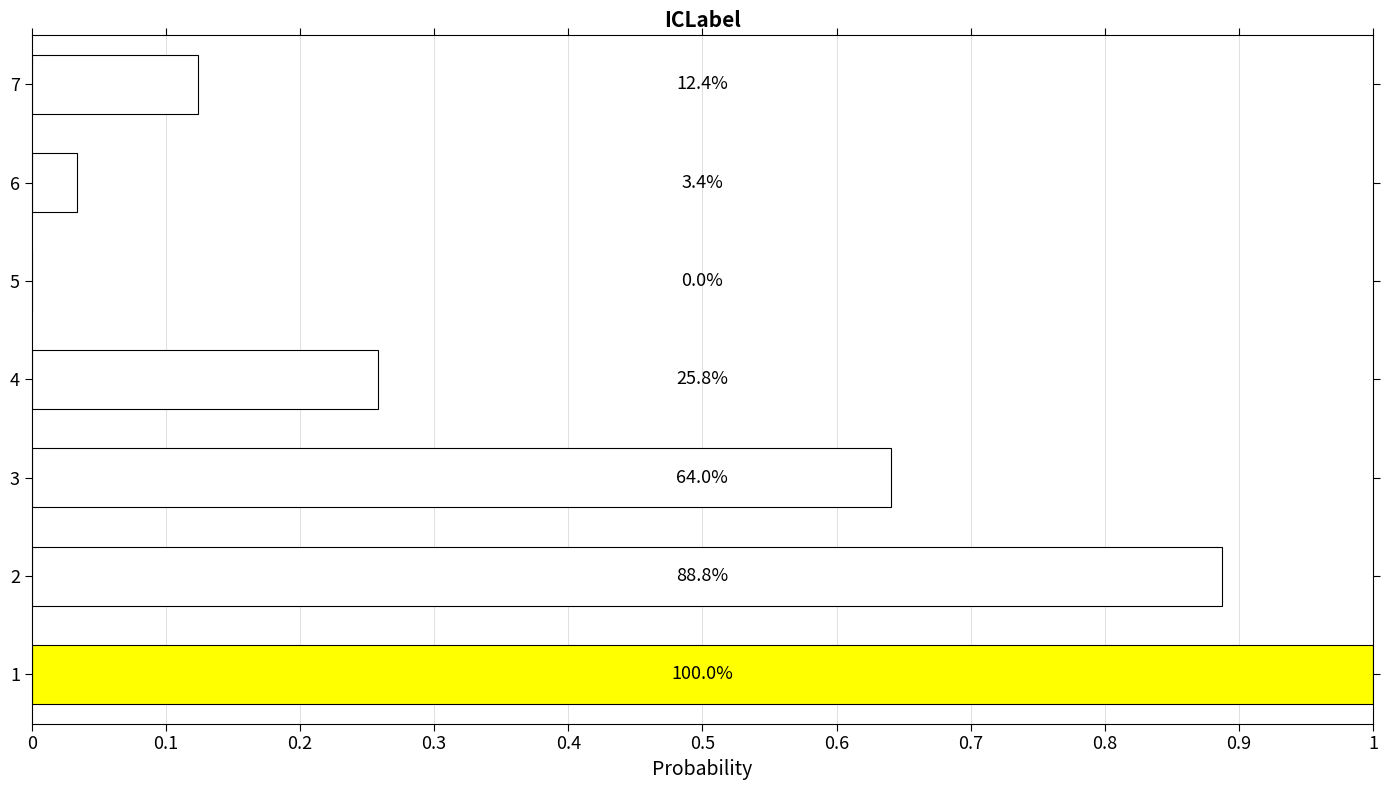

Are the bars horizontal?

Yes